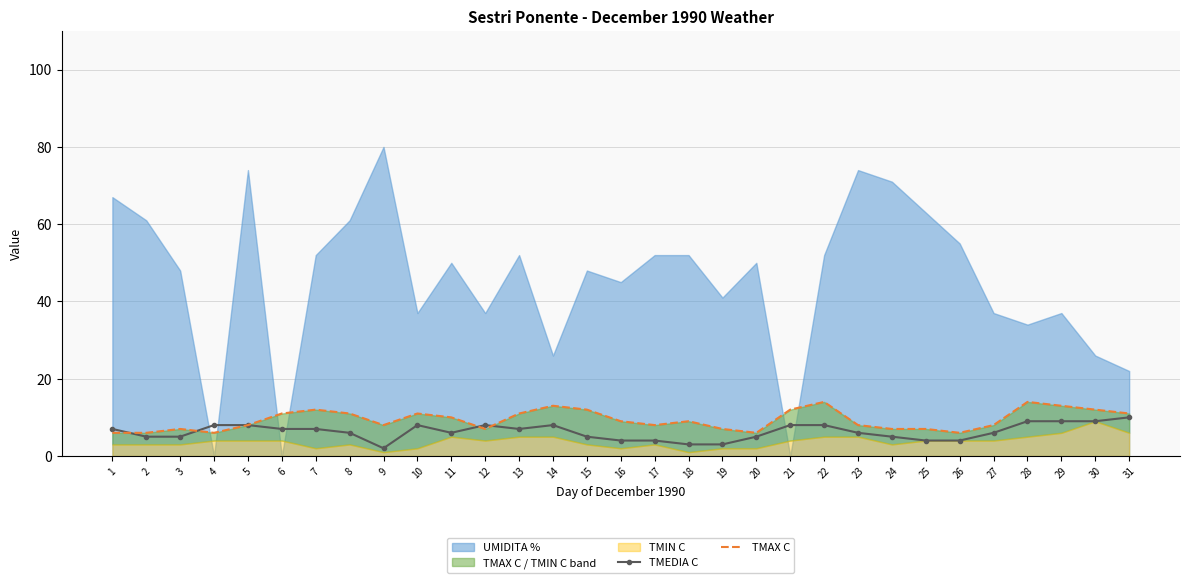

Does the chart have visible grid lines?

Yes